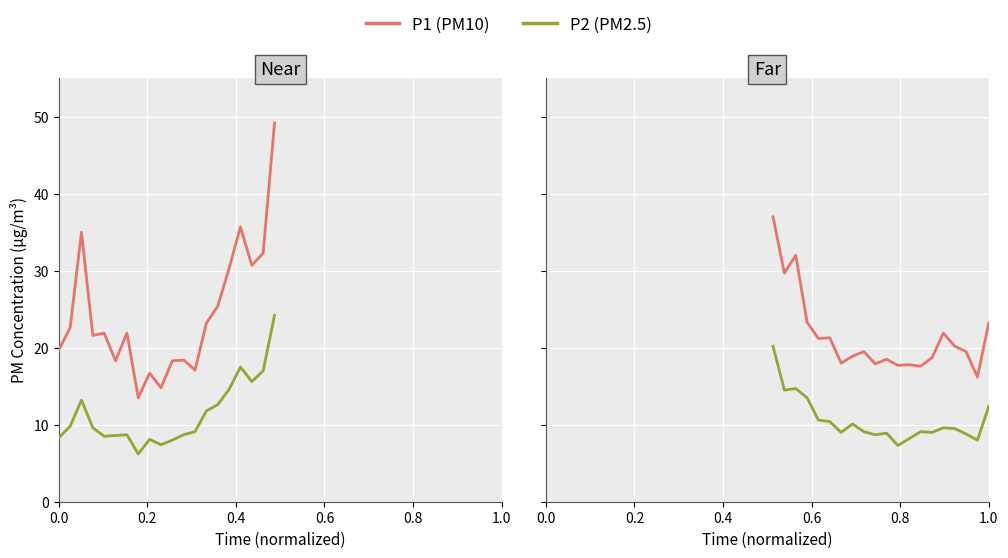

What is the average value of the P2 series?

10.6